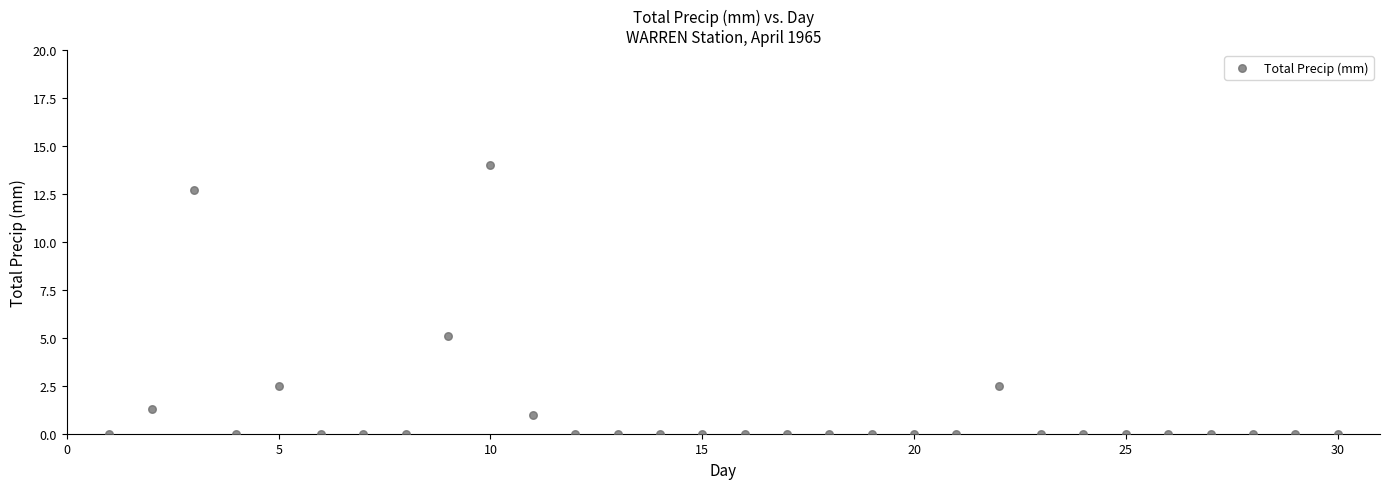

What is the range of X values (max minus min)?

29.0